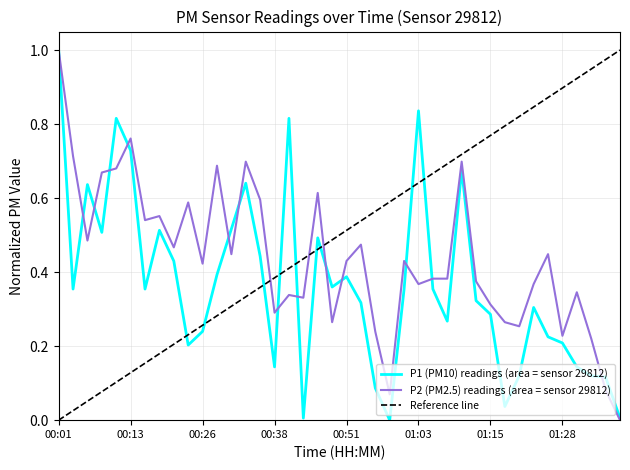

What is the total value across all series at 01:00?

0.8